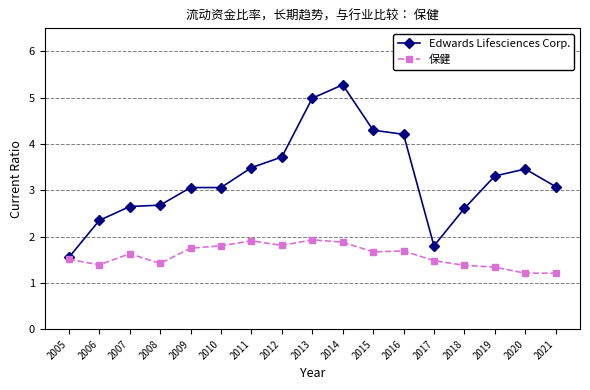

Which series has the largest range (max minus min)?

Edwards Lifesciences Corp.